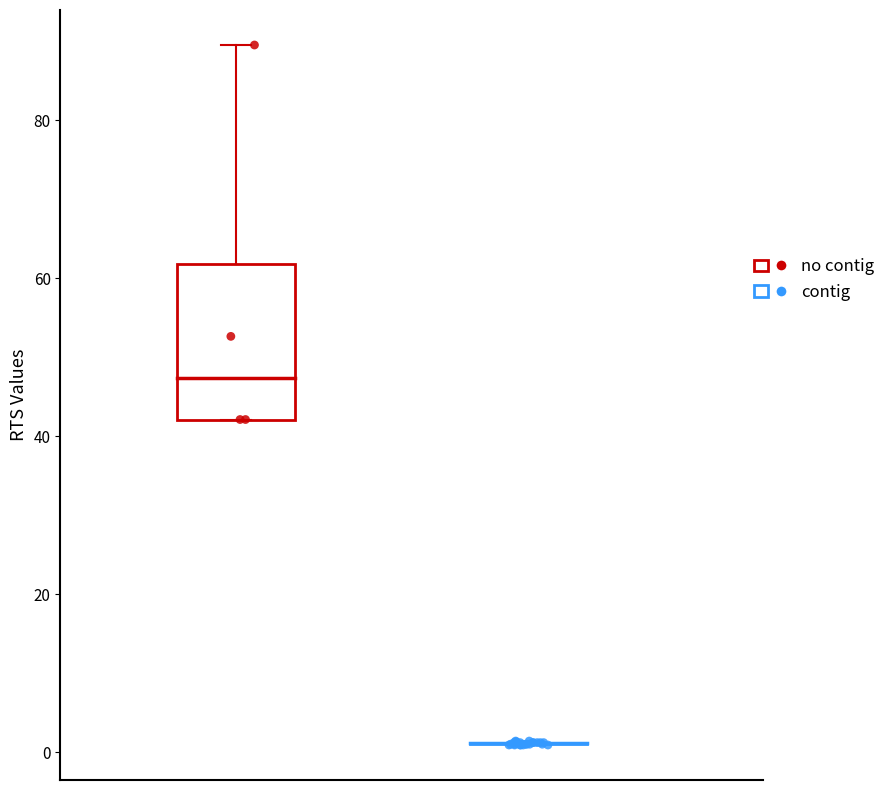

Which series contains the lowest Y value?

contig